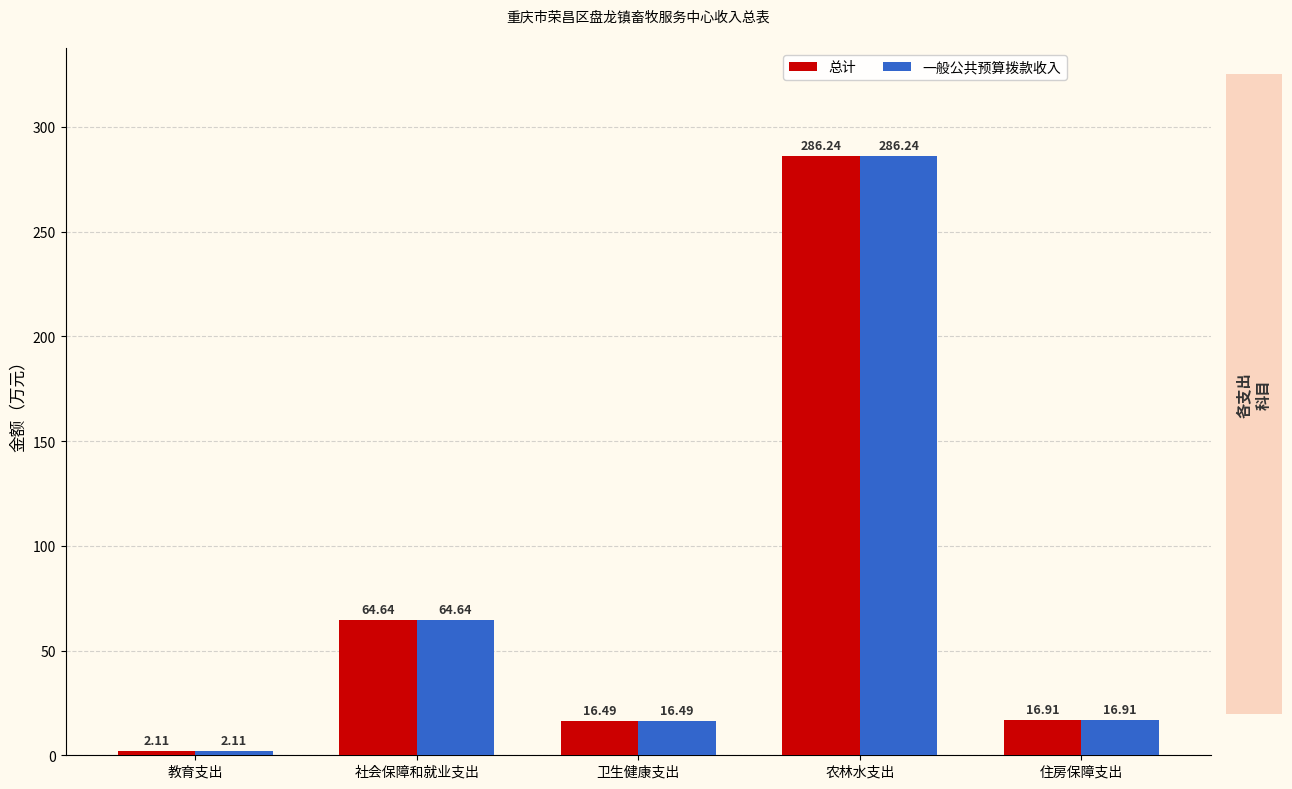

What position from the left is 社会保障和就业支出?

2